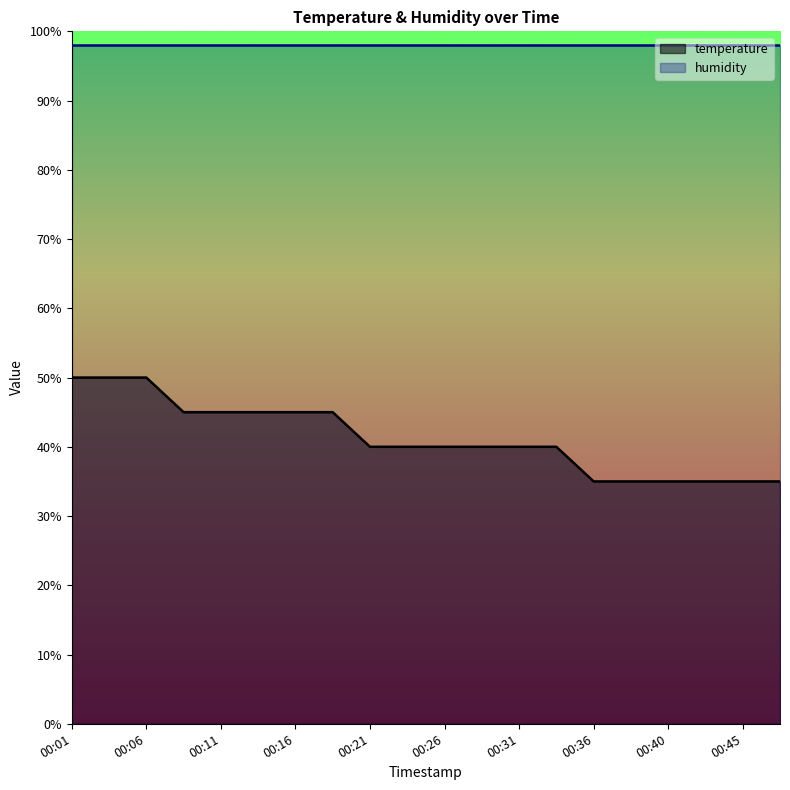

How many values exceed 40?

14